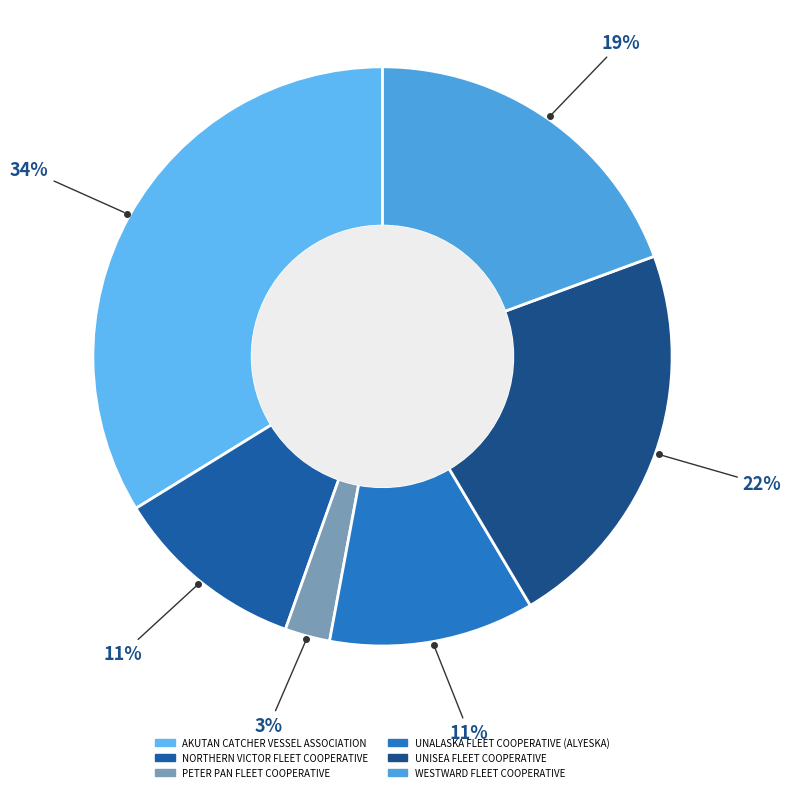

Does any single category account for the majority?

No